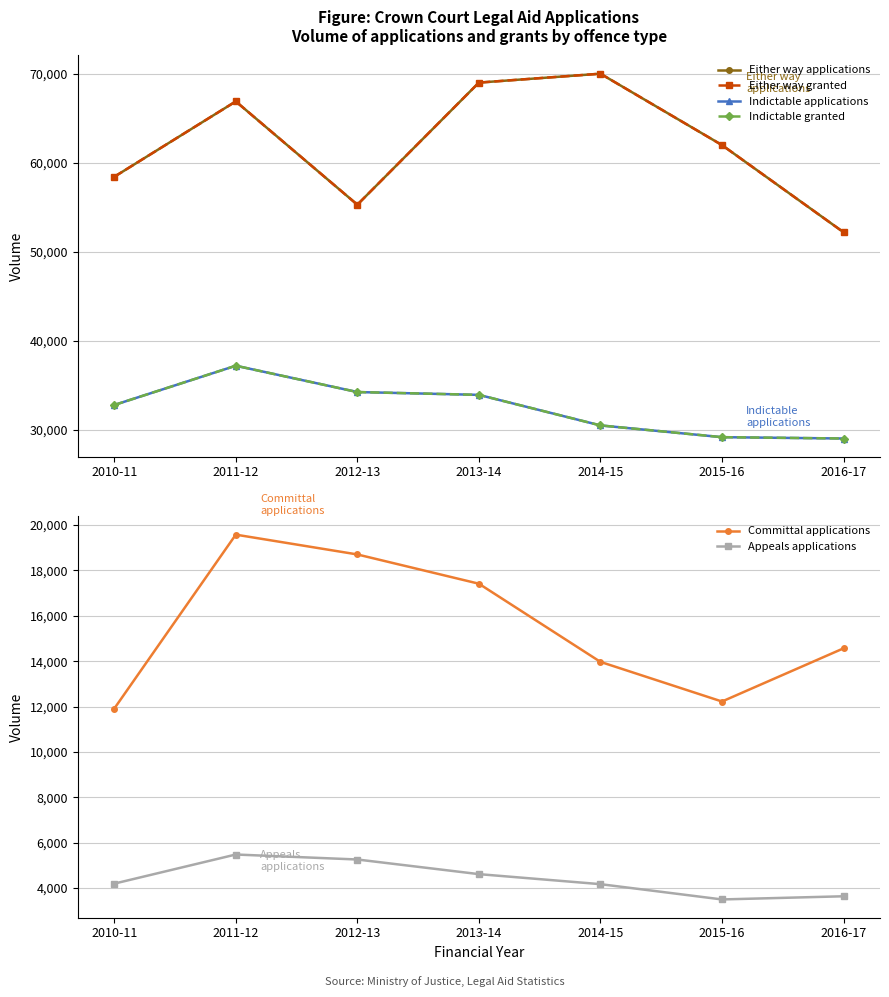

How many interior local peaks does the Appeals applications series have?

1